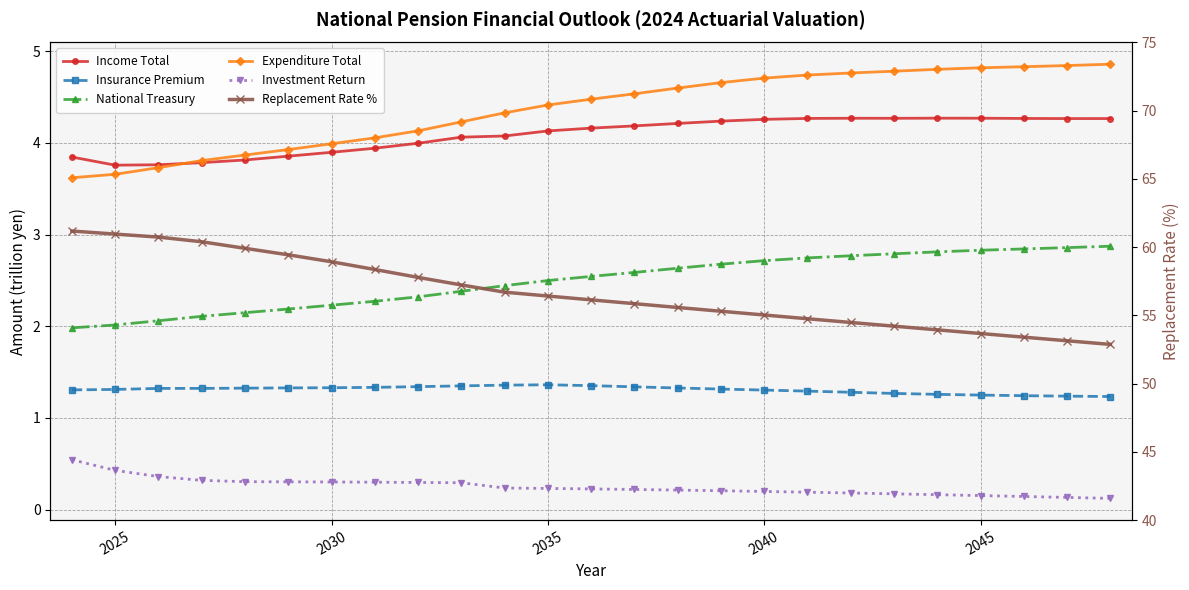

Count the number of data series in this chart.

6